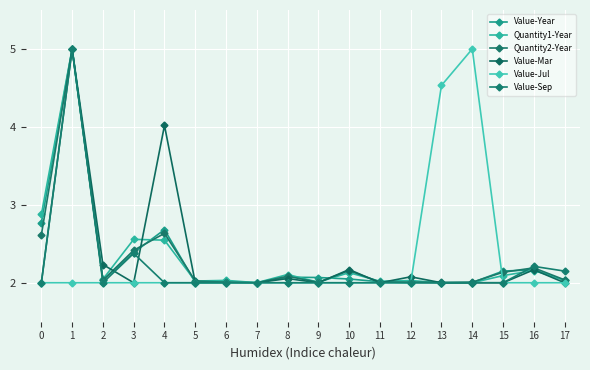

How many categories are shown in the chart?

18